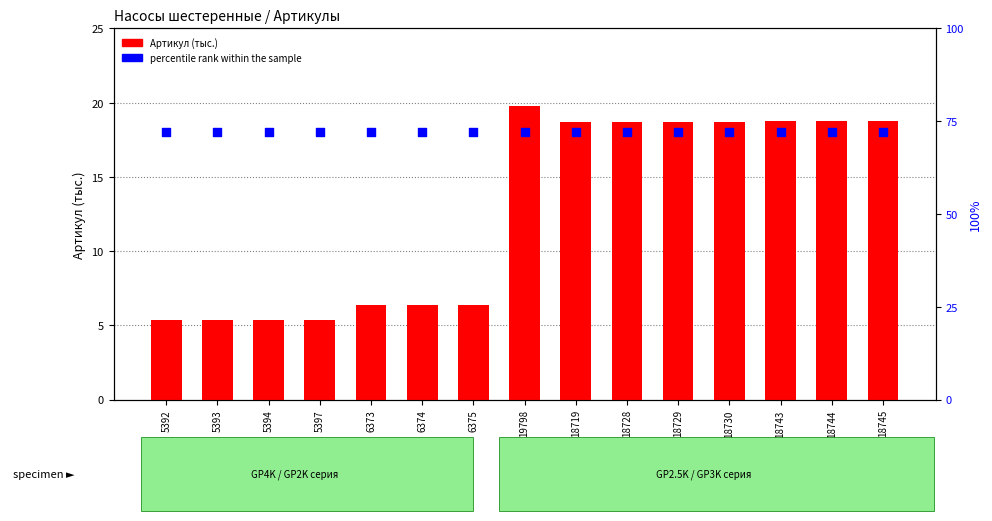

At which category is the sum across all series the highest?

19798